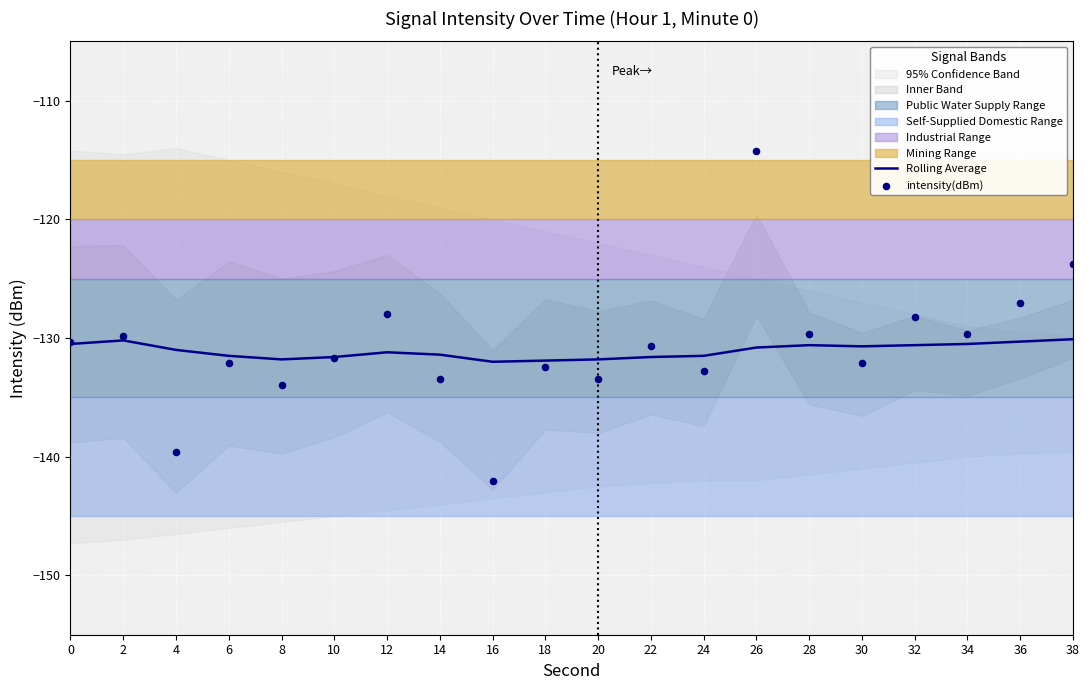

Which series has the largest total across all categories?

intensity(dBm)